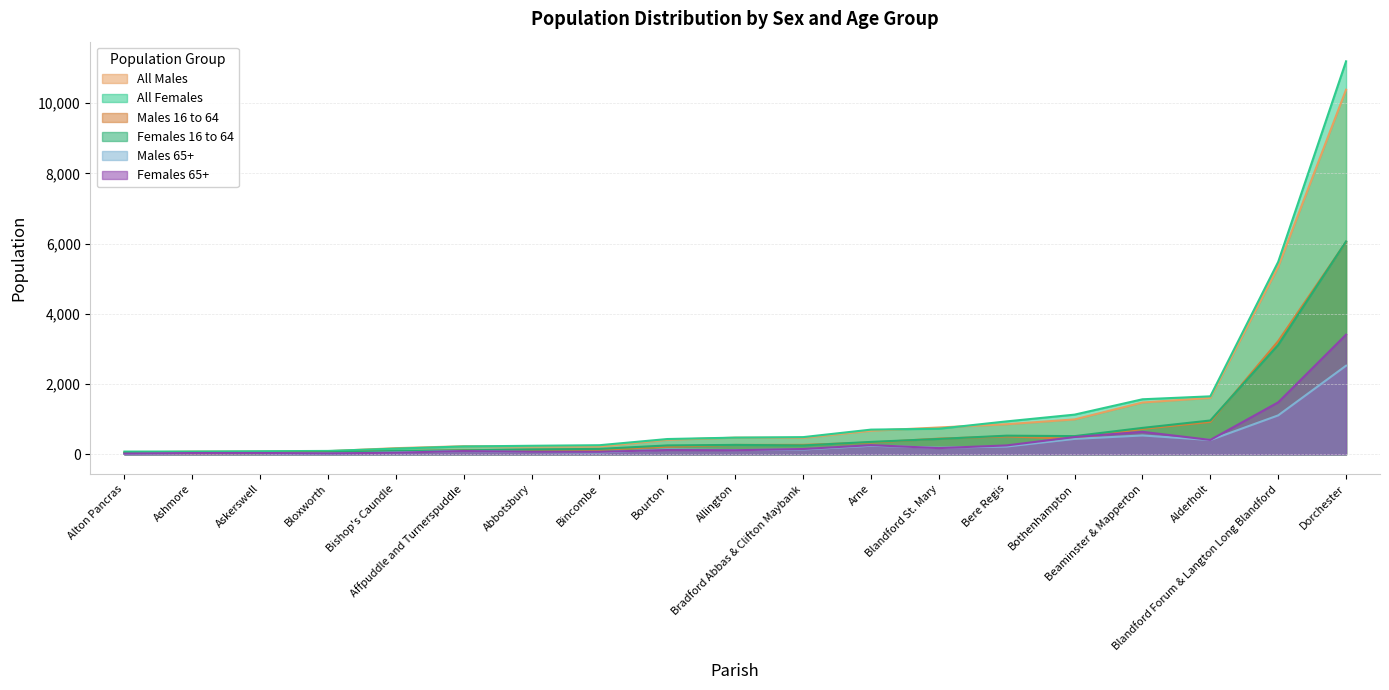

List the labels in order of Females 65+ value, largest first.

Dorchester, Blandford Forum & Langton Long Blandford, Beaminster & Mapperton, Bothenhampton, Alderholt, Arne, Bere Regis, Blandford St. Mary, Bradford Abbas & Clifton Maybank, Bourton, Allington, Affpuddle and Turnerspuddle, Abbotsbury, Bincombe, Bishop's Caundle, Askerswell, Ashmore, Bloxworth, Alton Pancras